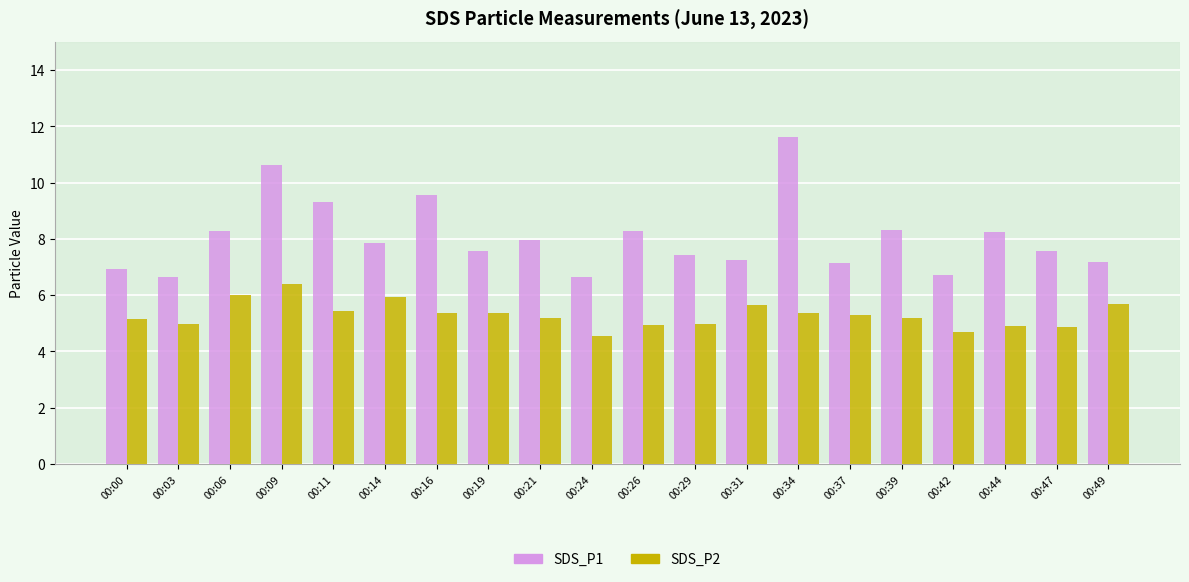

What is the maximum value shown in the chart?

11.6